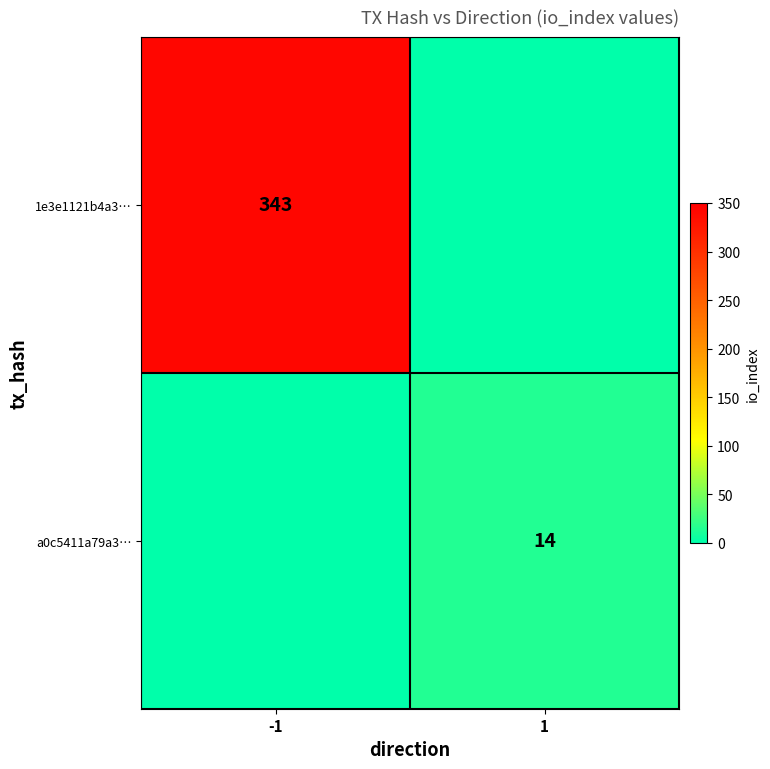

Is it true that a0c5411a79a3… equals 7 at 1?

False